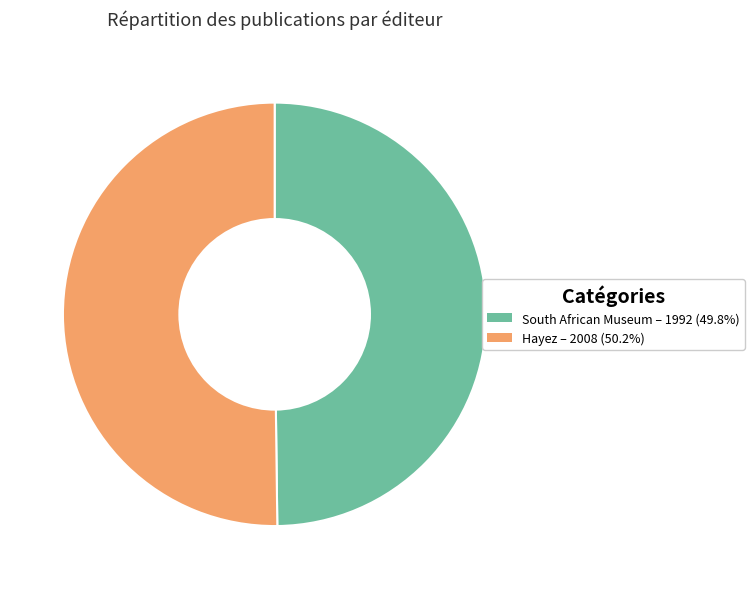

Do Hayez – 2008 (50.2%) and South African Museum – 1992 (49.8%) together represent more than half of the pie?

Yes